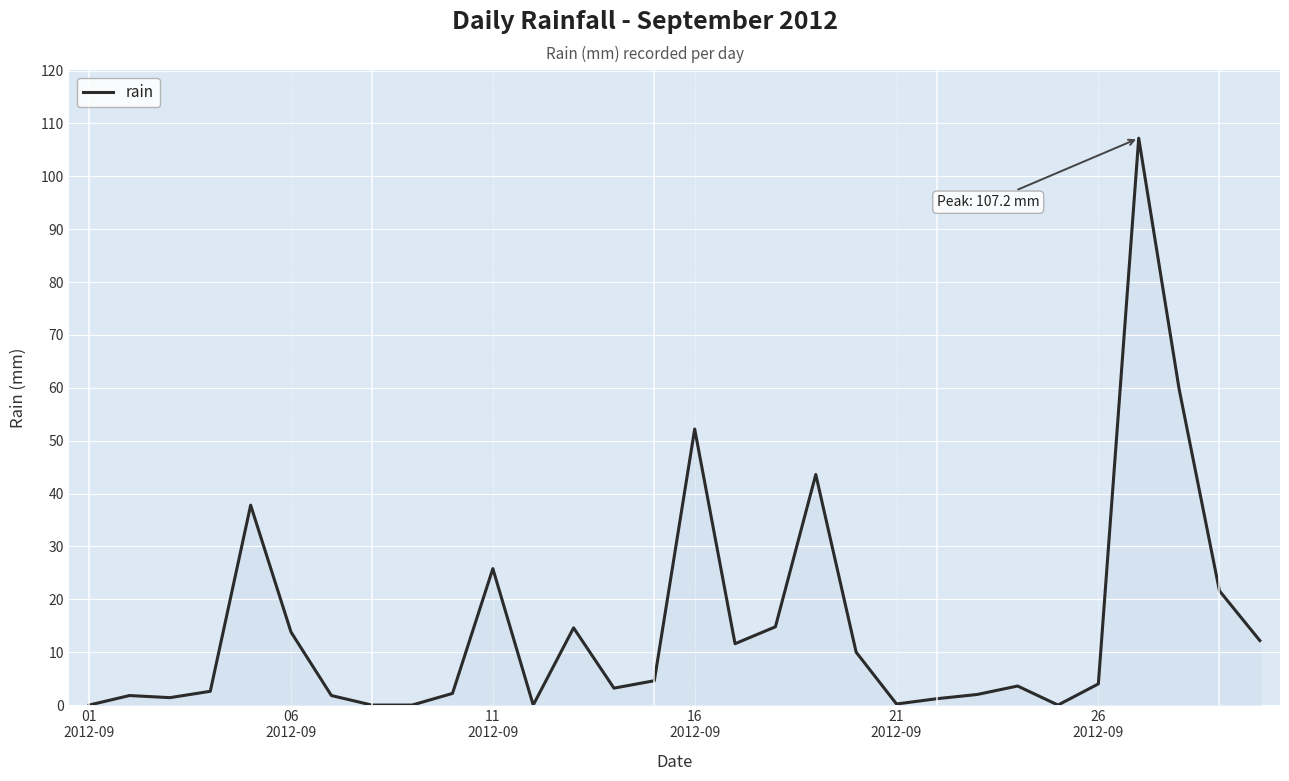

What is the greatest value displayed?

107.2